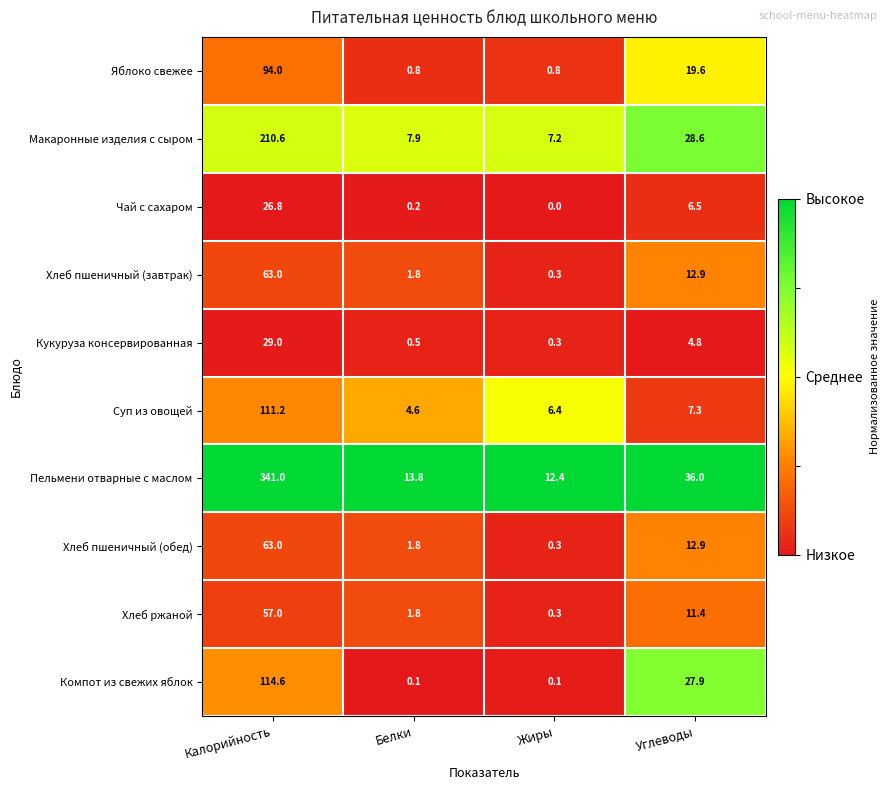

Which series changed the most between Калорийность and Углеводы?

Пельмени отварные с маслом